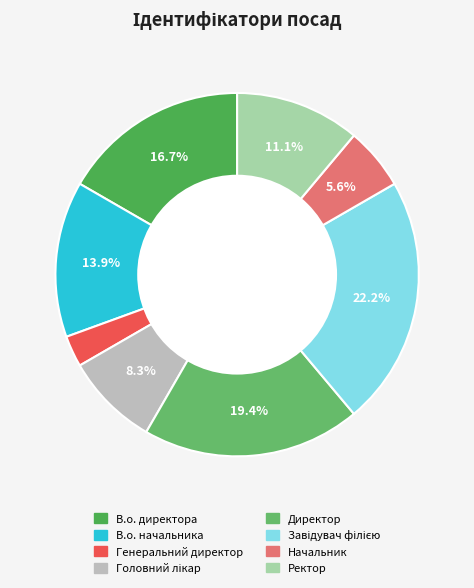

To the nearest percent, what percentage of the pie is В.о. директора?

17%